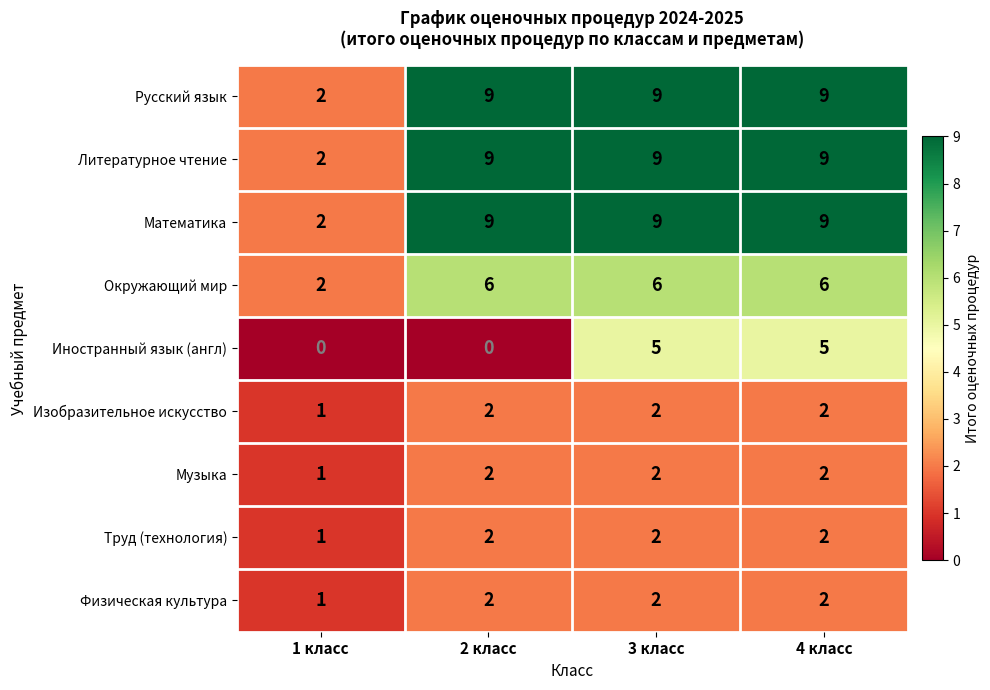

At which label does Труд (технология) reach its minimum?

1 класс